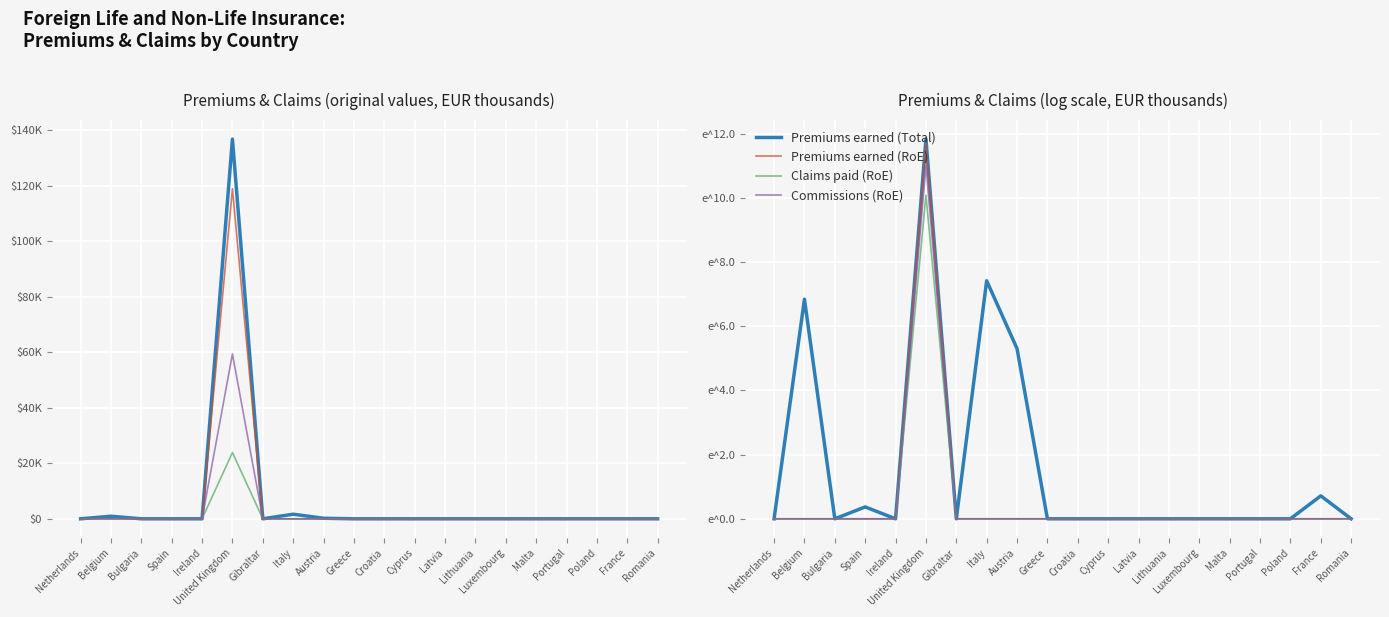

List the labels in order of Claims paid (RoE) value, largest first.

United Kingdom, Netherlands, Belgium, Bulgaria, Spain, Ireland, Gibraltar, Italy, Austria, Greece, Croatia, Cyprus, Latvia, Lithuania, Luxembourg, Malta, Portugal, Poland, France, Romania